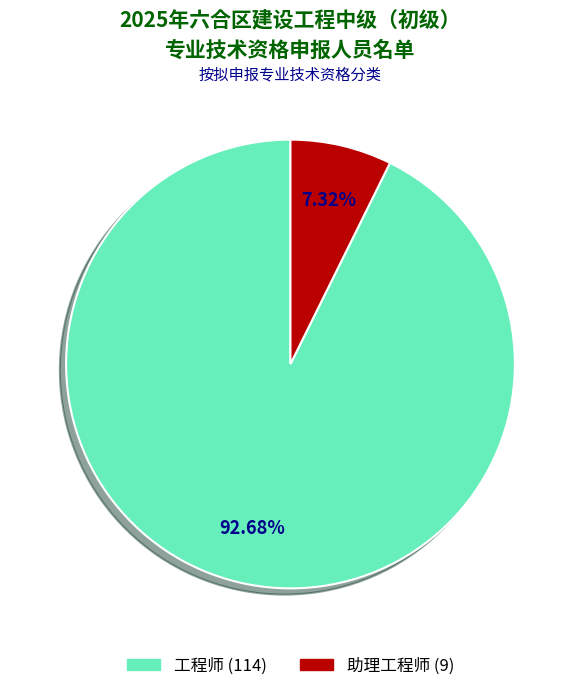

Combined, what portion of the pie is 工程师 and 助理工程师?

100.0%